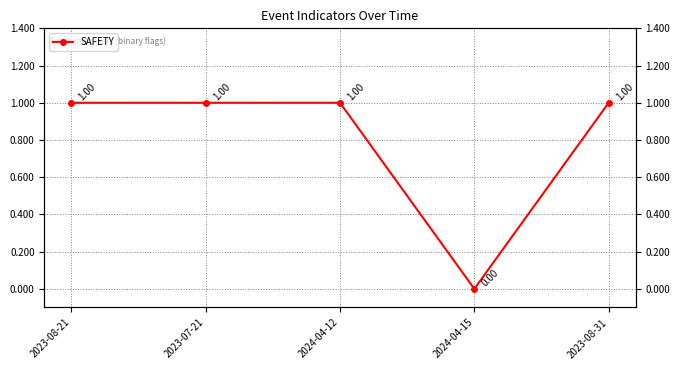

Which label corresponds to the largest value in the chart?

2023-08-21